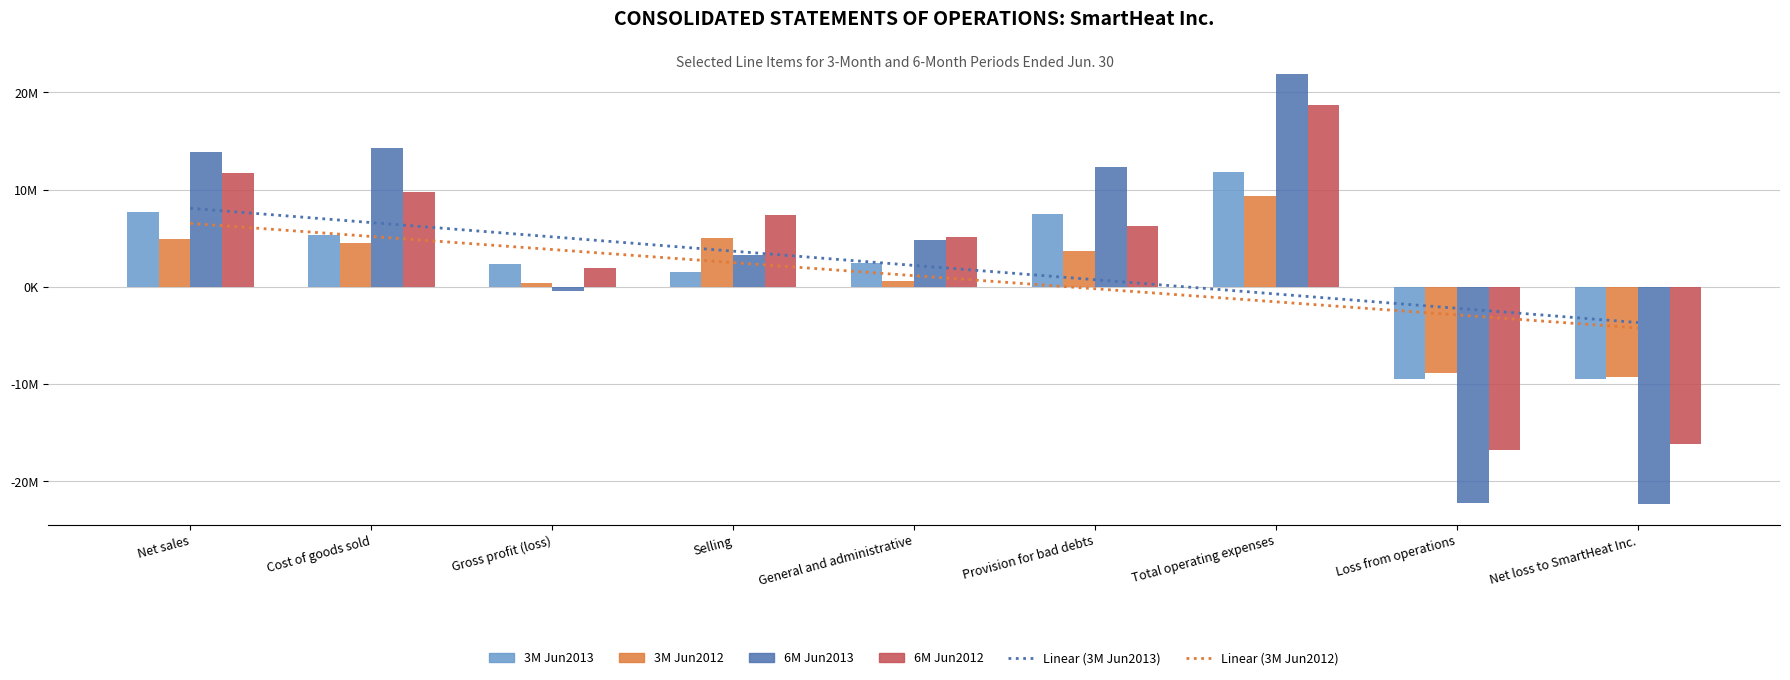

Rank the series by their maximum value, from lowest to highest.

Linear (3M Jun2012), Linear (3M Jun2013), 3M Jun2012, 3M Jun2013, 6M Jun2012, 6M Jun2013